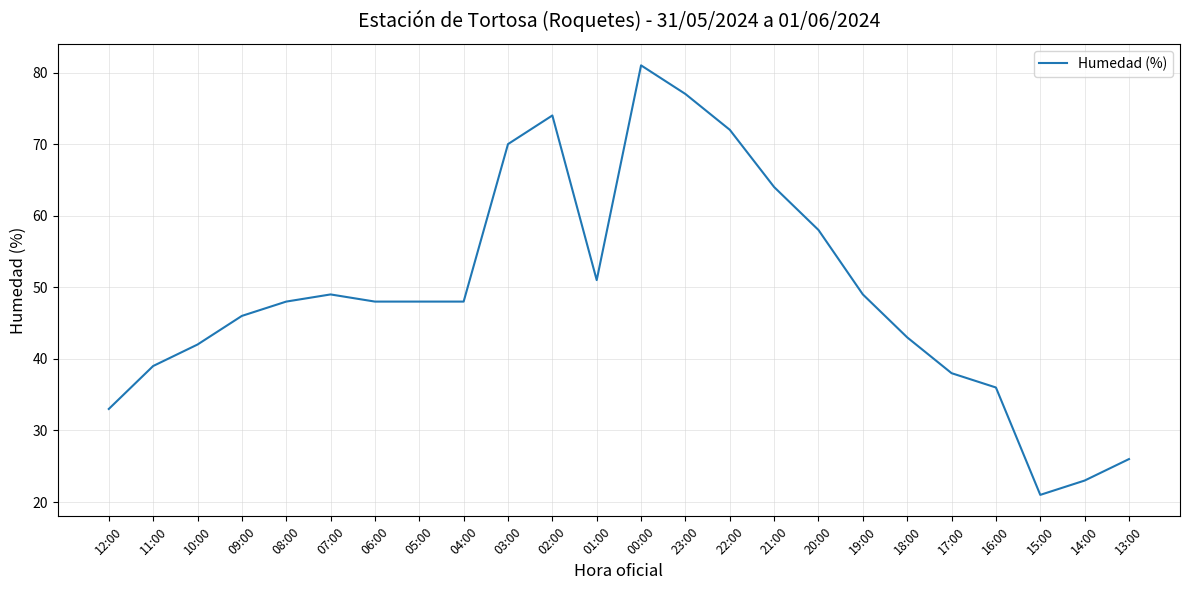

Approximately how many times larger is the value at 17:00 compared to 01:00?

0.7